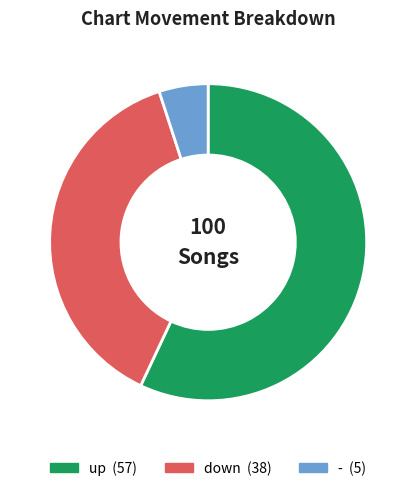

Which category has the biggest portion of the pie?

up